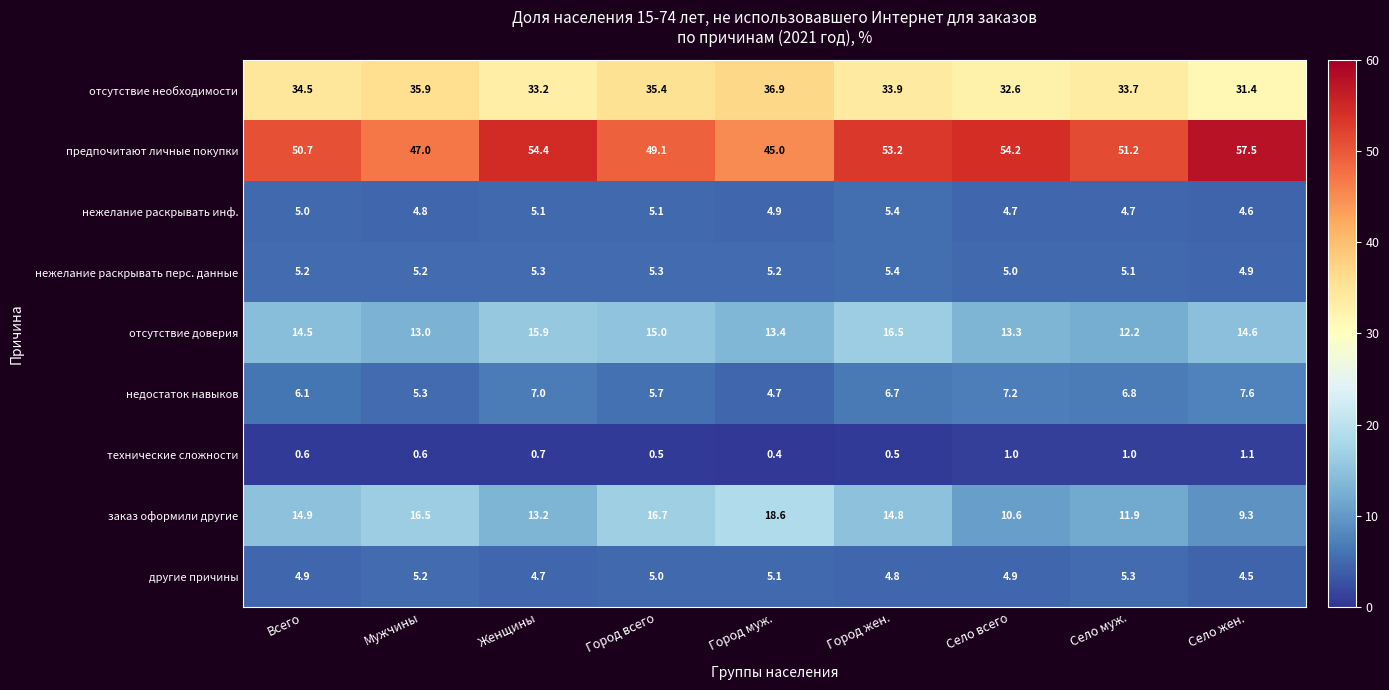

Rank the series at Город всего from lowest to highest value.

технические сложности, другие причины, нежелание раскрывать инф., нежелание раскрывать перс. данные, недостаток навыков, отсутствие доверия, заказ оформили другие, отсутствие необходимости, предпочитают личные покупки